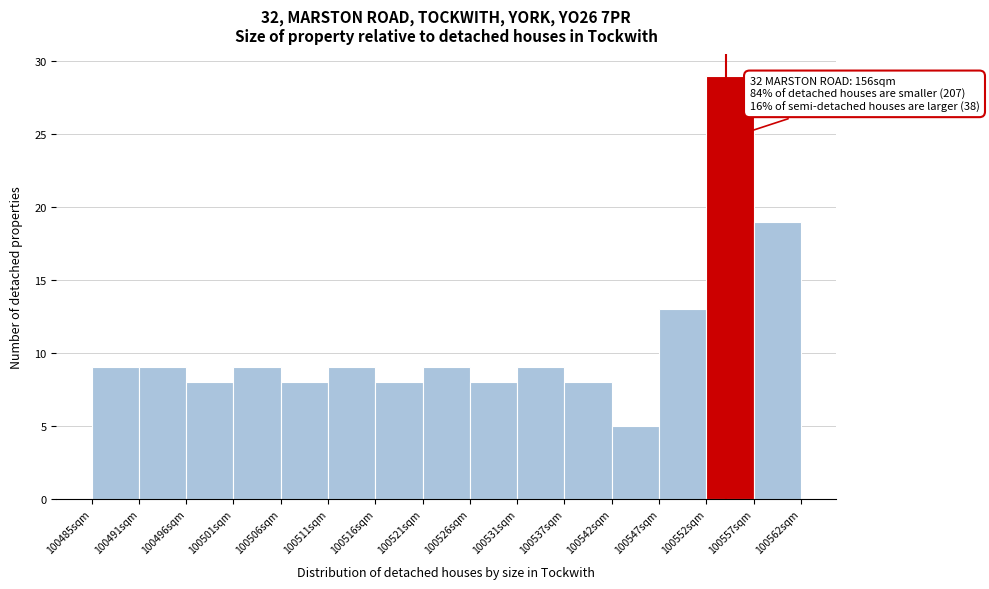

Over which range of the x-axis is the bar tallest?

100552 to 100557